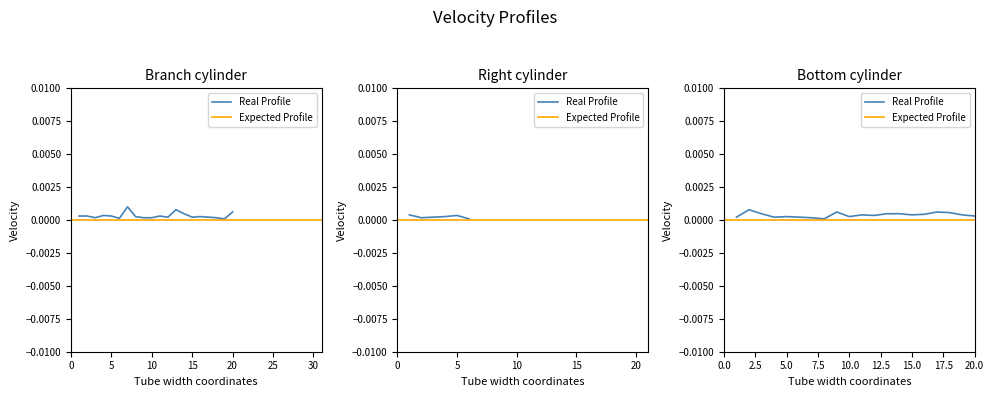

Between 10 and 15, which is larger?

15